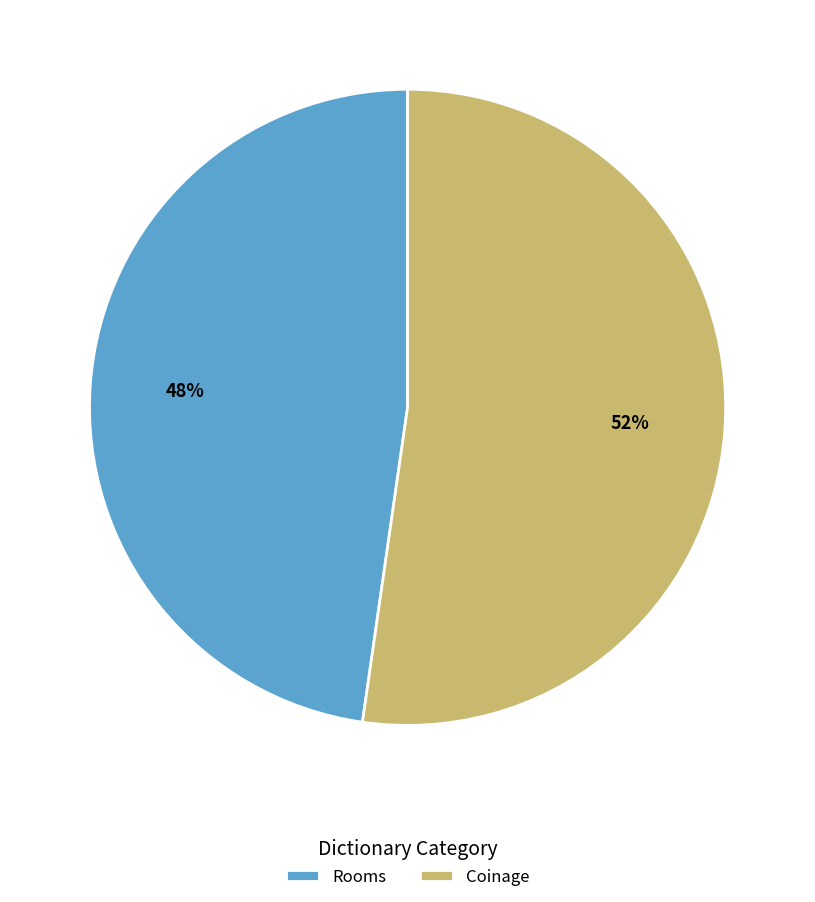

How many slices are in this pie chart?

2